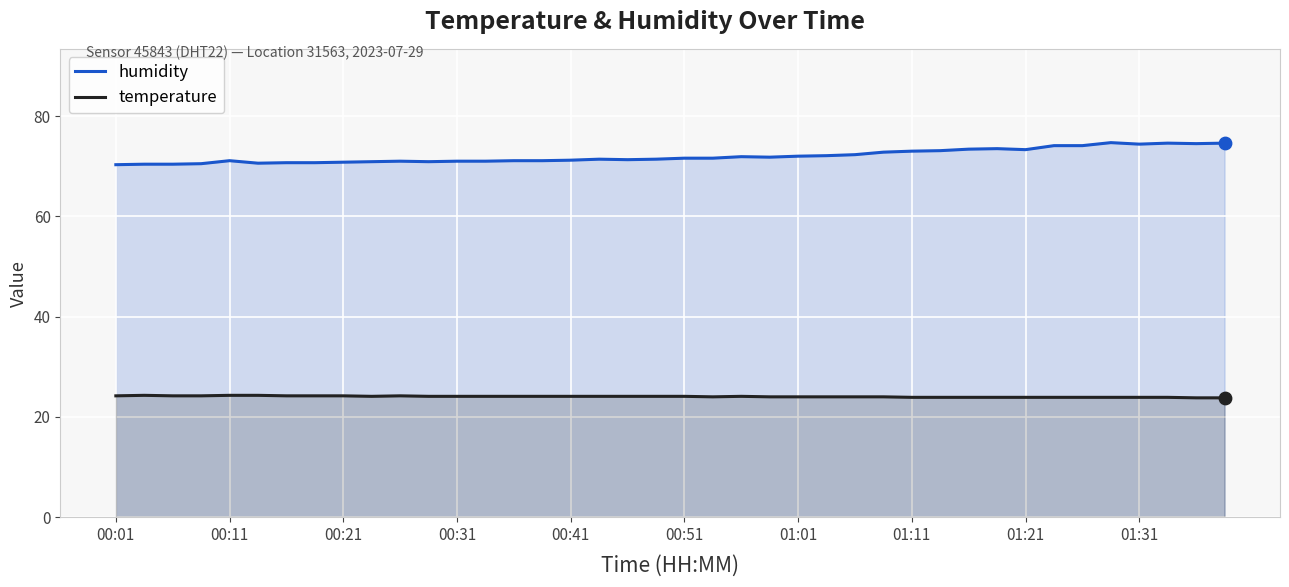

Which series has the widest spread of Y values?

humidity